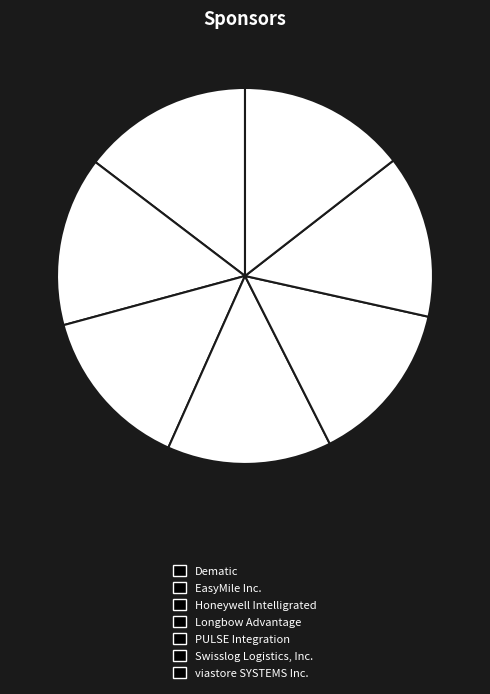

Count the number of slices in the pie.

7